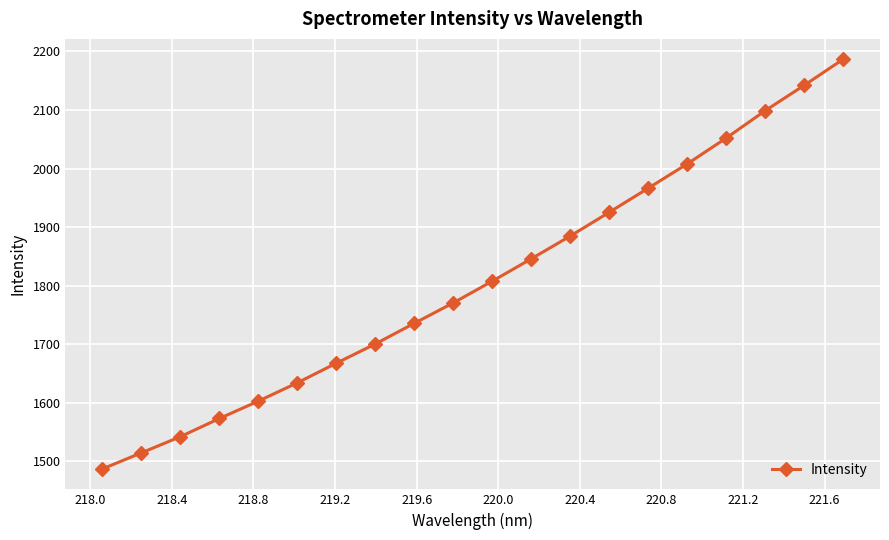

What is the difference between the maximum and minimum values?

698.9